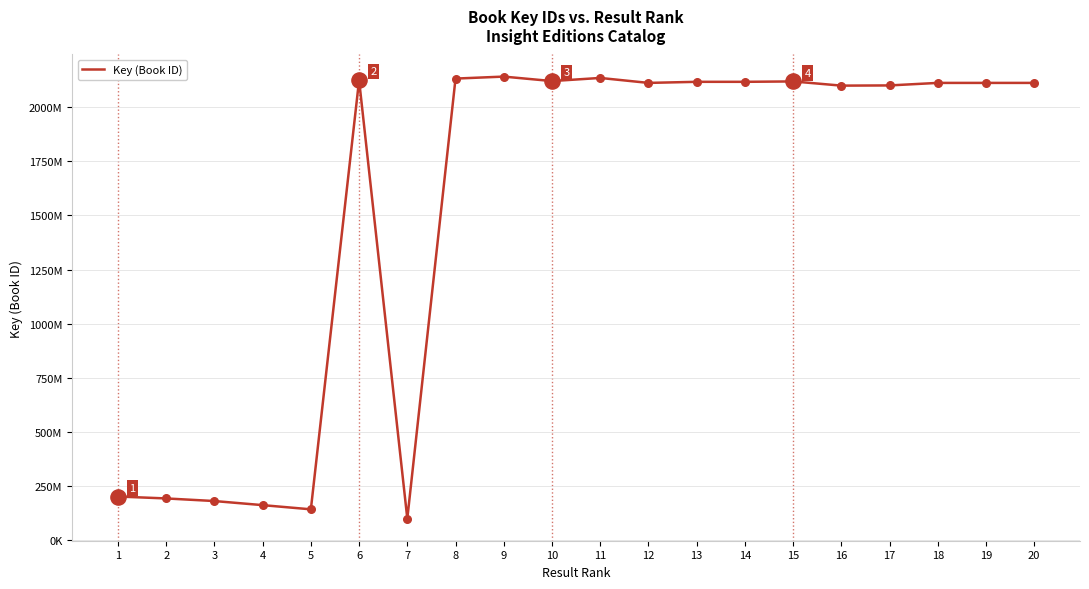

Does the chart have visible grid lines?

Yes